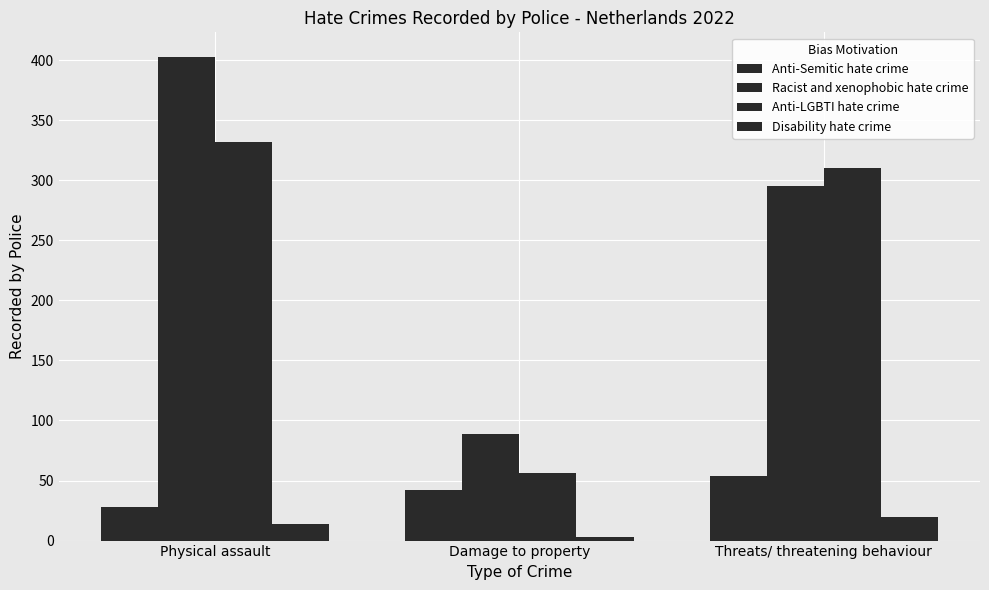

How many bars are there in each group?

4